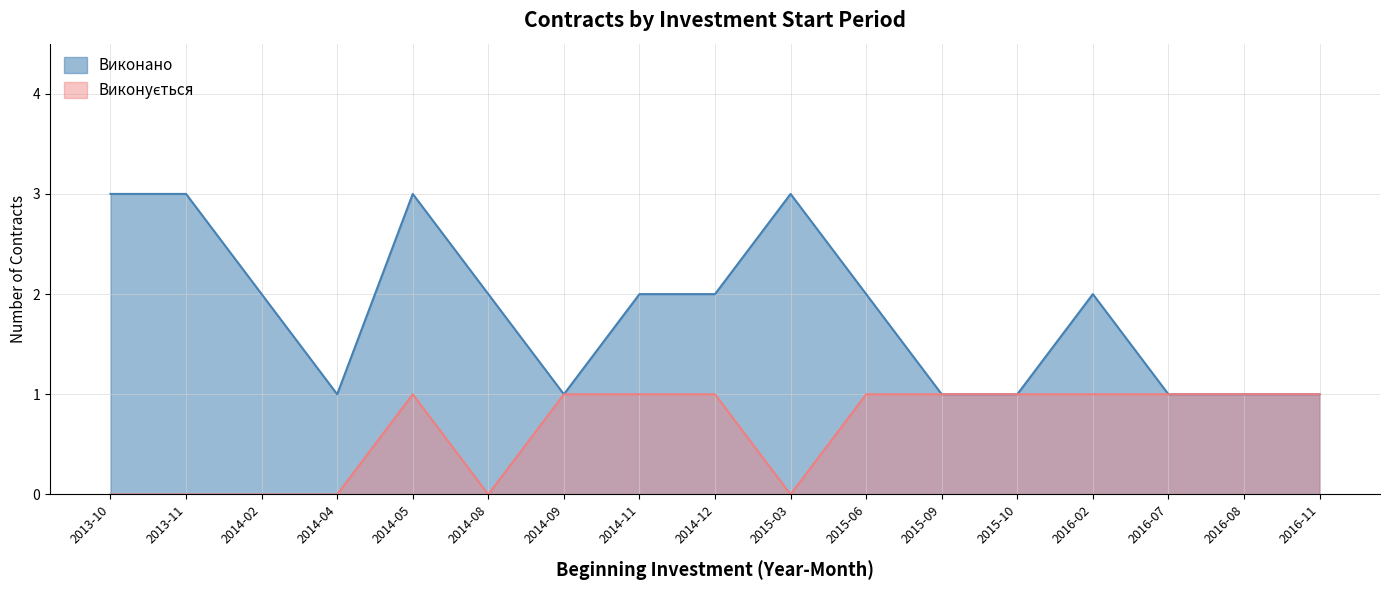

True or false: Виконано and Виконується cross at least once.

False